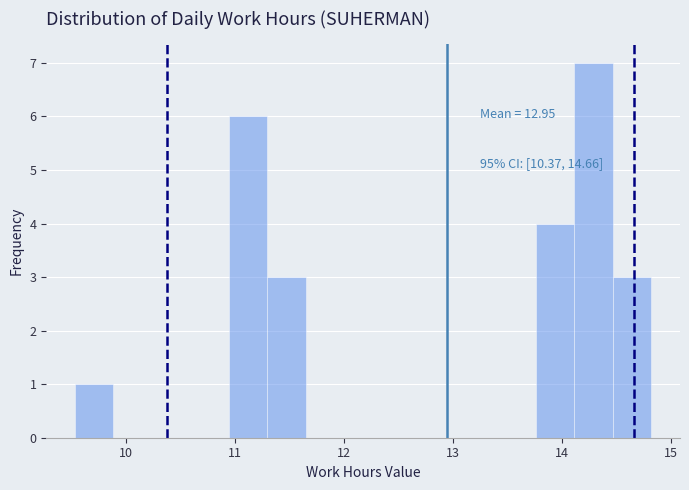

Around what value on the x-axis is the tallest bar? Give the approximate position of its centre, as read against the axis.

14.3